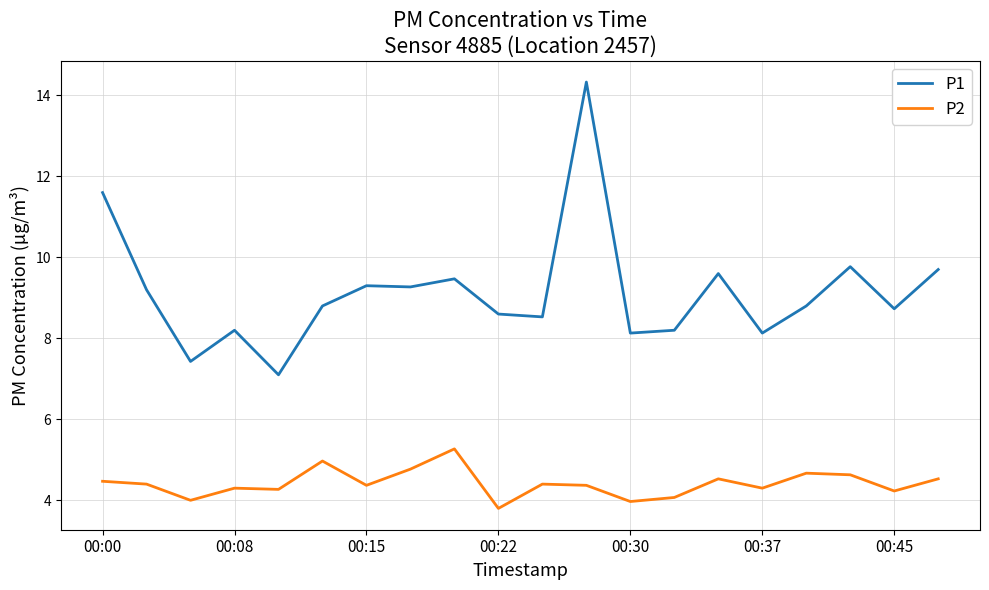

What is the difference between the maximum and second lowest values in the P1 series?

6.9